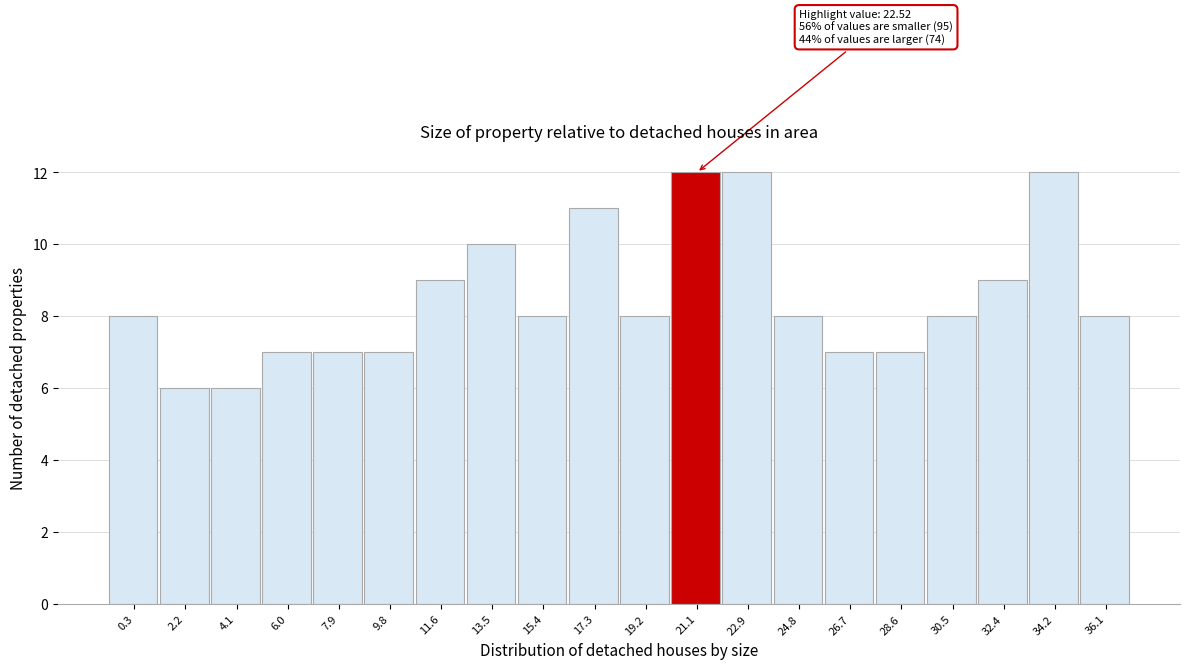

Reading left to right, extract all data points from this chart.

8	6	6	7	7	7	9	10	8	11	8	12	12	8	7	7	8	9	12	8